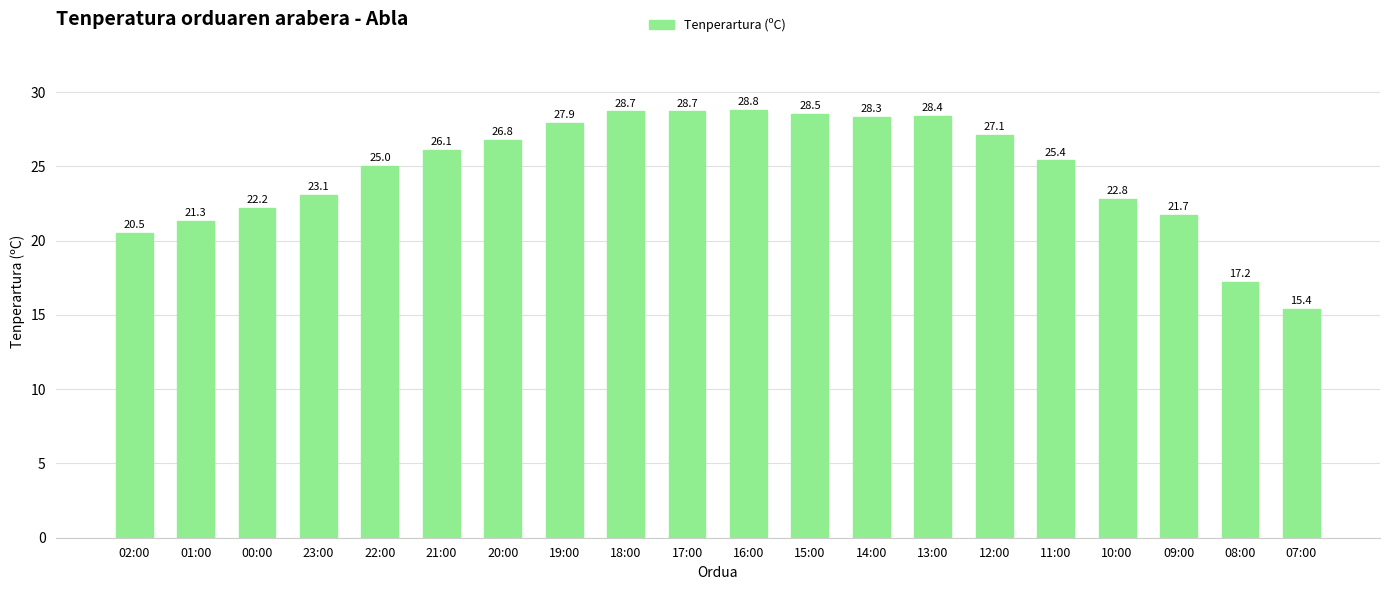

Reading left to right, extract all data points from this chart.

20.5	21.3	22.2	23.1	25.0	26.1	26.8	27.9	28.7	28.7	28.8	28.5	28.3	28.4	27.1	25.4	22.8	21.7	17.2	15.4